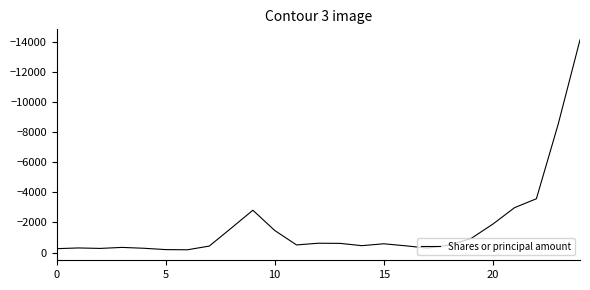

What is the difference between the maximum and minimum values?

13943.6